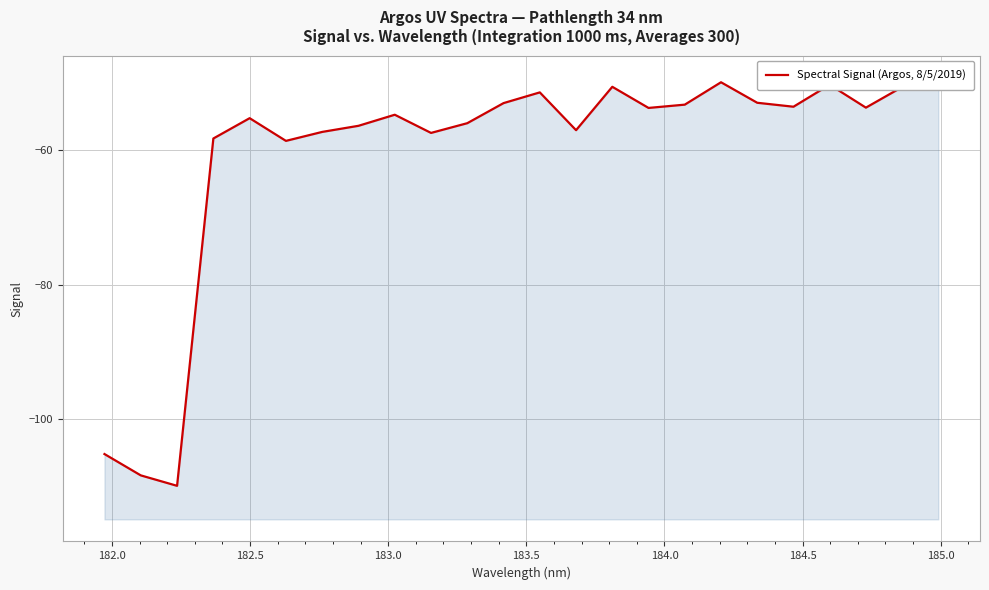

How many data points does each series have?

24